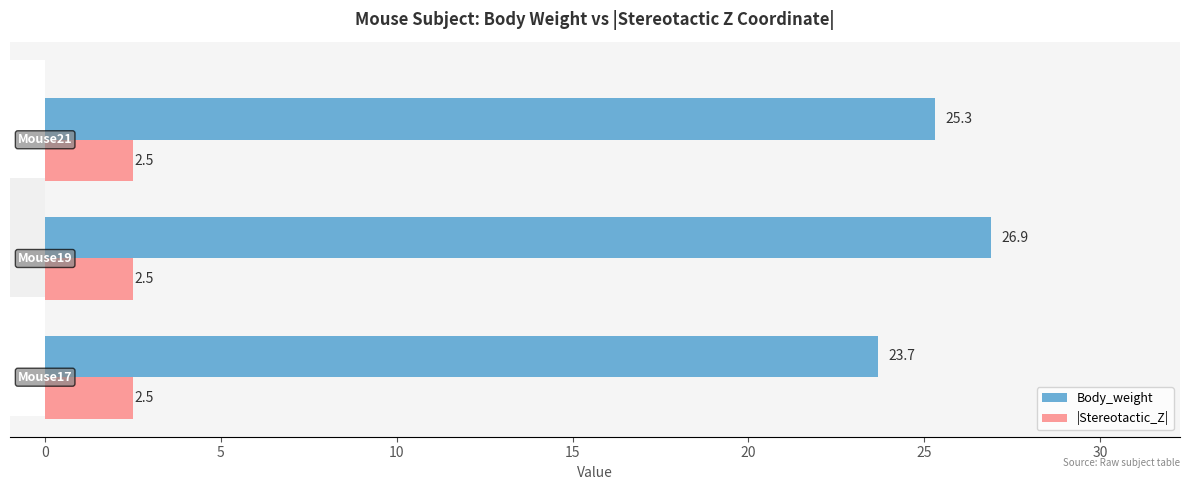

What is the highest value of the Body_weight series?

26.9